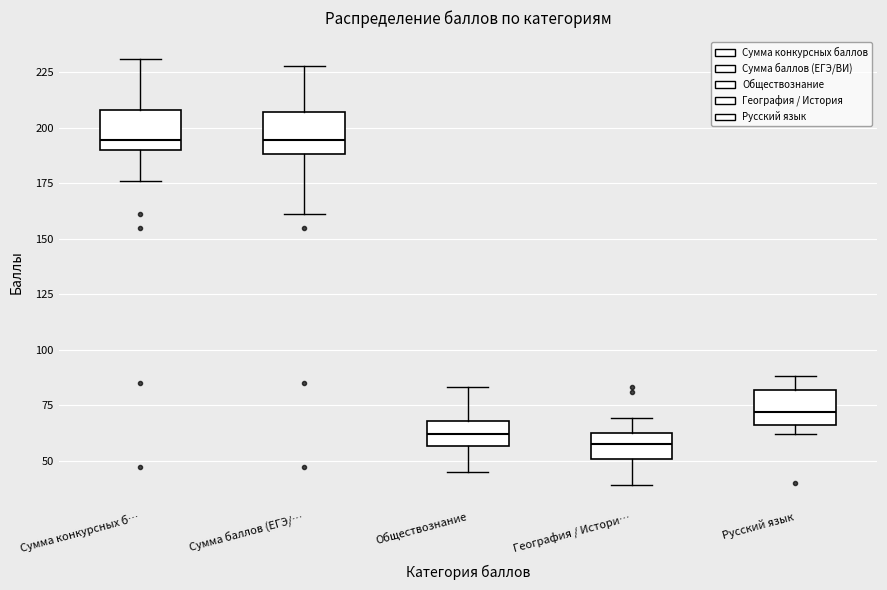

Reading left to right, transcribe this box plot: for each box, give where its median line is, the range the box spans, and where its two whiskers end, as read against the y-axis. The values are not printed on the chart, so give them approximately, as read against the axis.

Сумма конкурсных б…: median 195, box 190 to 210, whiskers 175 to 230
Сумма баллов (ЕГЭ/…: median 195, box 190 to 205, whiskers 160 to 230
Обществознание: median 60, box 55 to 70, whiskers 45 to 85
География / Истори…: median 60 (inside the box), box 50 to 60, whiskers 40 to 70
Русский язык: median 70, box 65 to 80, whiskers 60 to 90